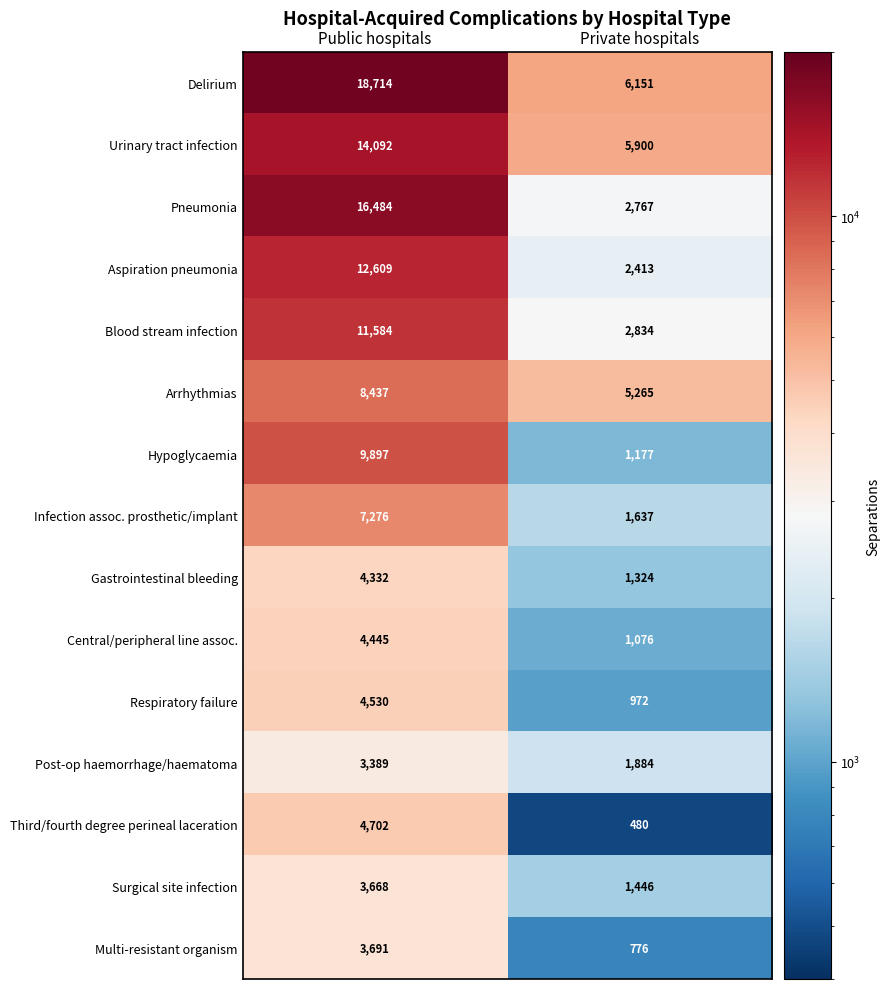

Read the Delirium value at Private hospitals, to the nearest 100.

6200